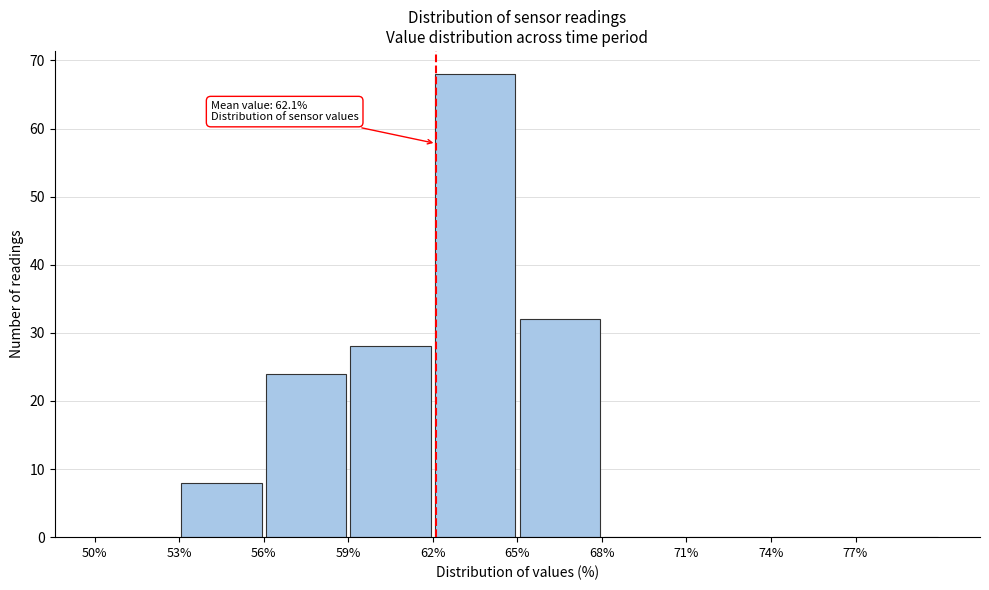

Which range on the x-axis has the tallest bar?

62 to 65